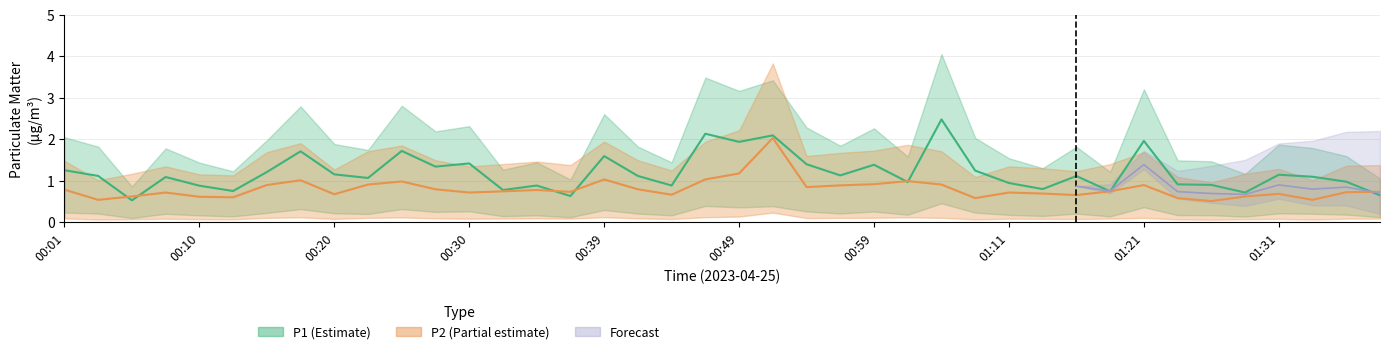

What is the minimum value shown in the chart?

0.5